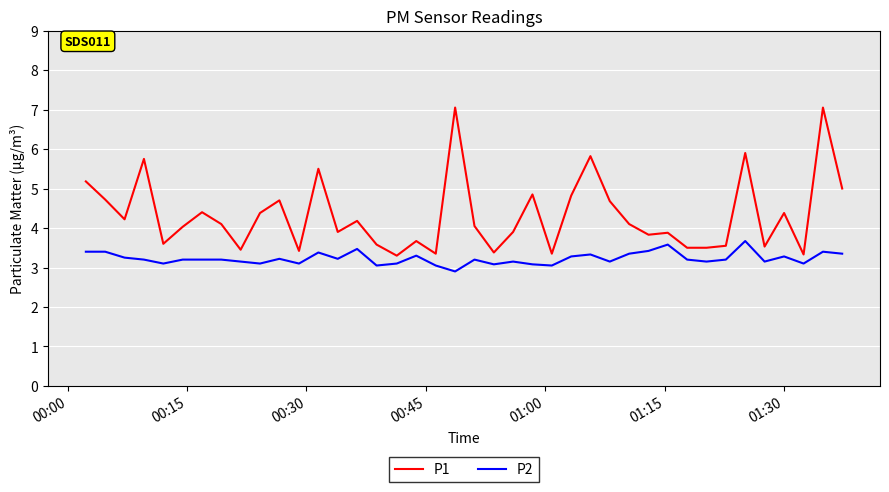

Which series has the largest total across all categories?

P1